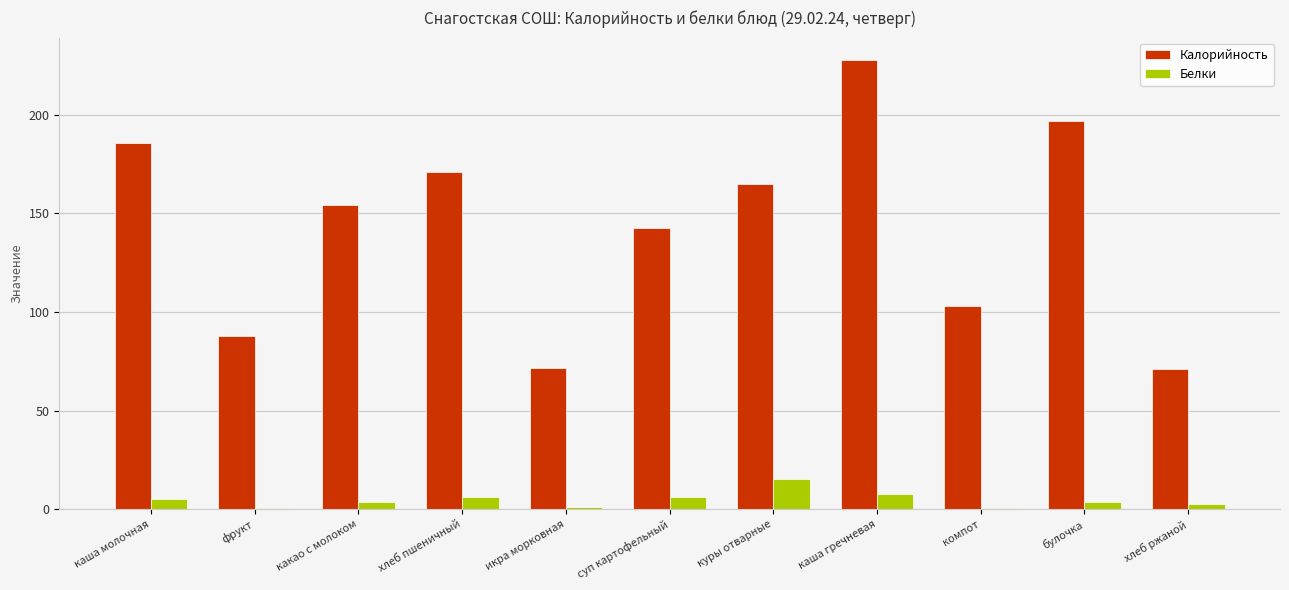

The value of Белки at булочка is 3.8. True or false?

True